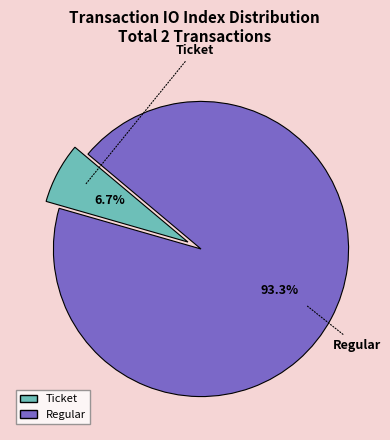

To the nearest percent, what is the combined percentage of Regular and Ticket?

100%